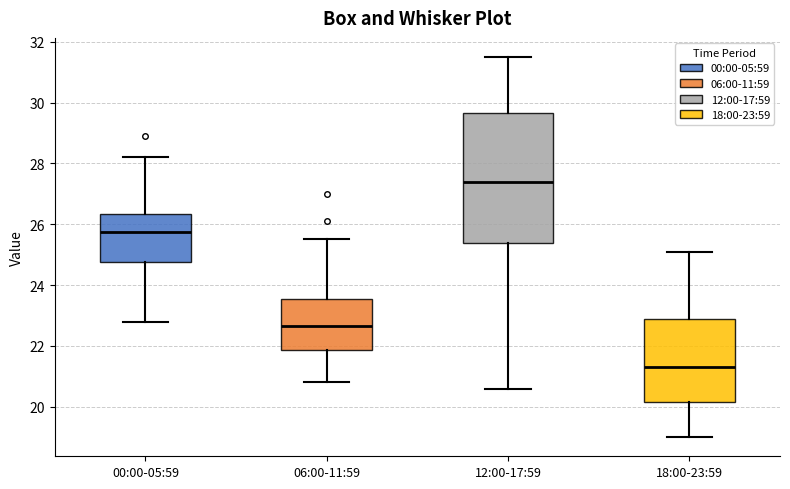

Where does the median line of the box for 06:00-11:59 sit on the y-axis? The values are not printed on the chart, so give them approximately, as read against the axis.

22.6